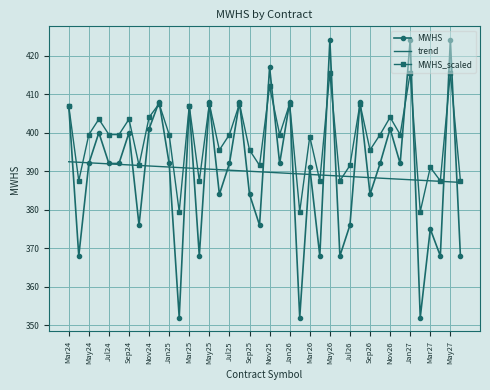

Which series has the largest total across all categories?

MWHS_scaled